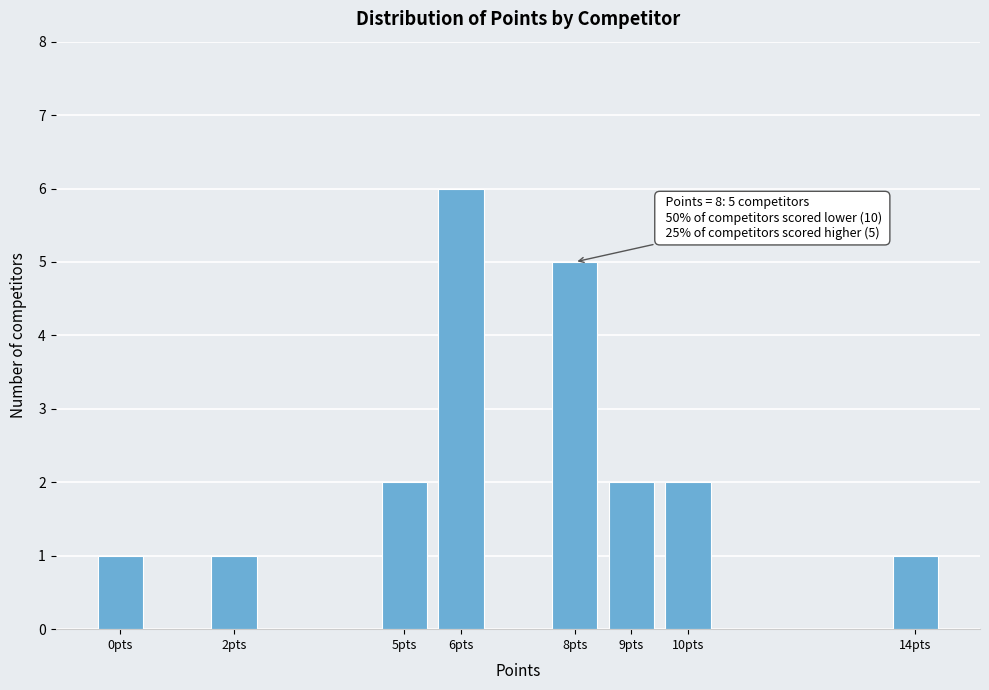

Reading left to right, what are all the values shown in this chart?

1	1	2	6	5	2	2	1